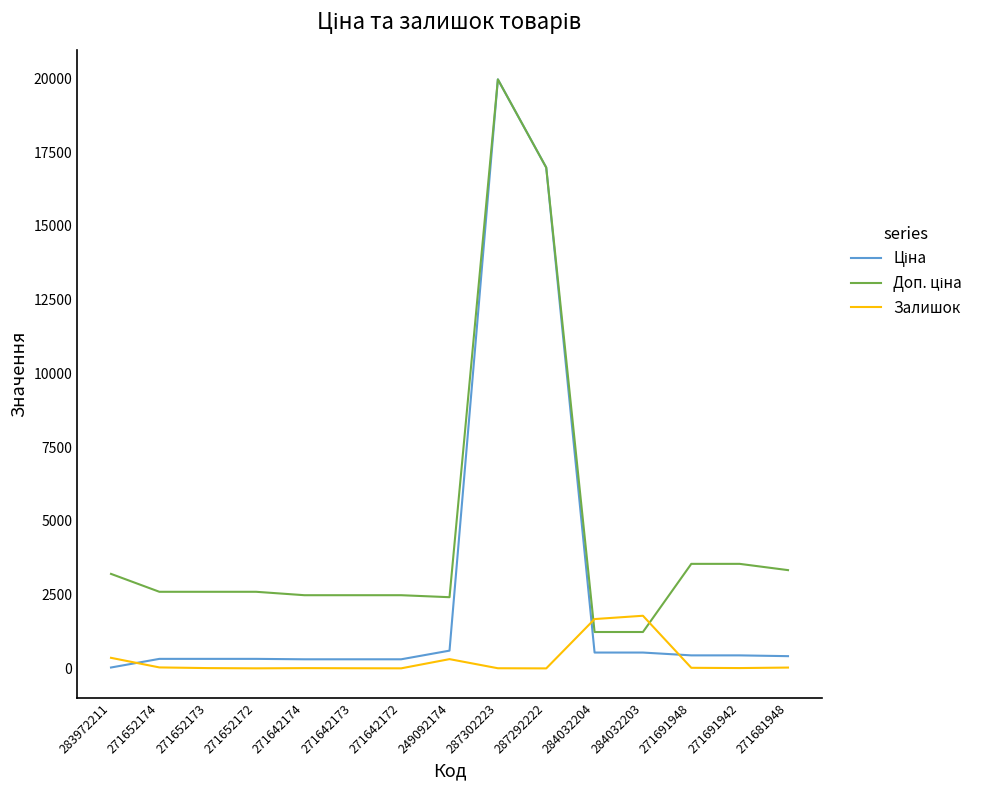

At which category is the sum across all series the highest?

287302223